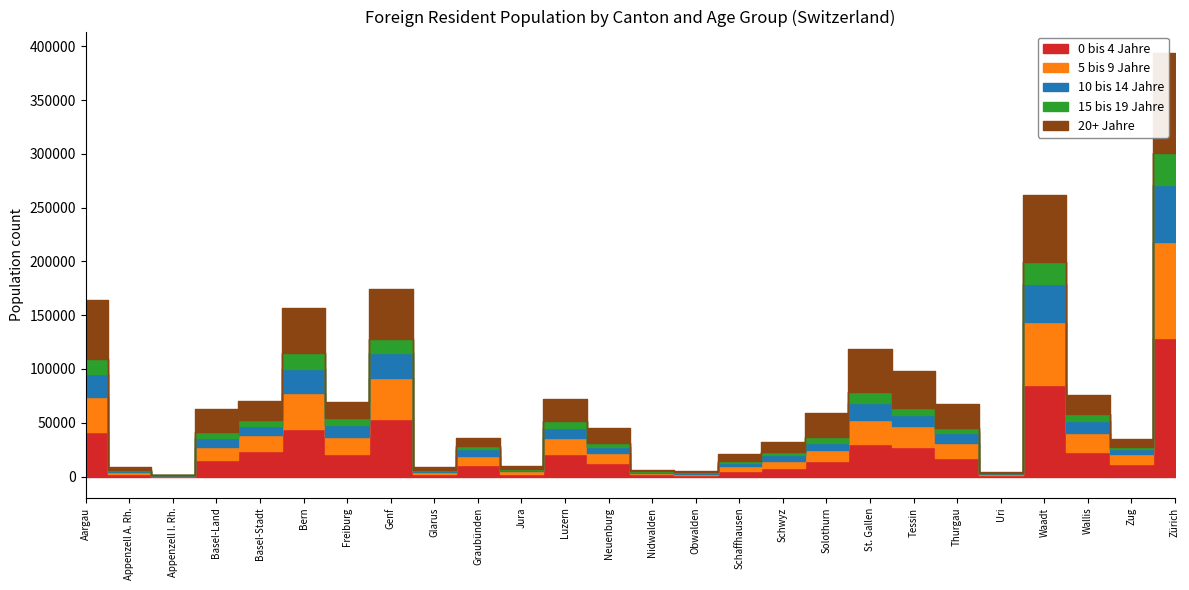

What is the spread (max minus min) of values at Wallis?

17078